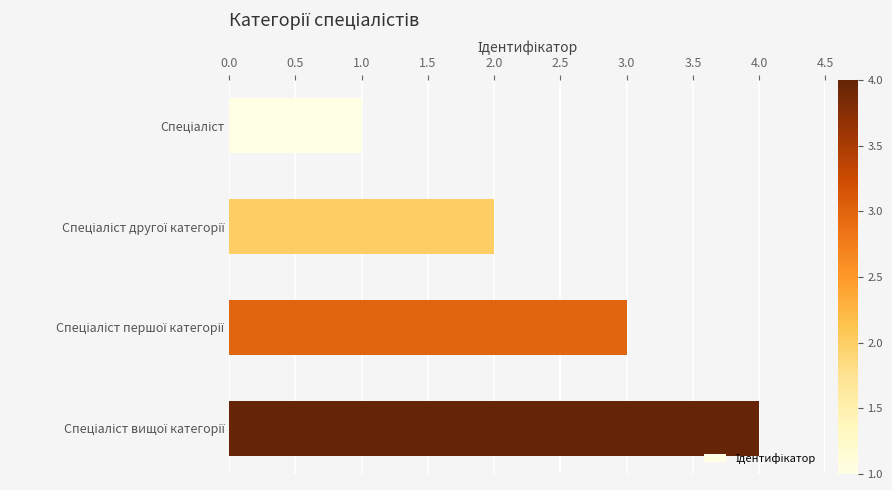

What is the greatest value displayed?

4